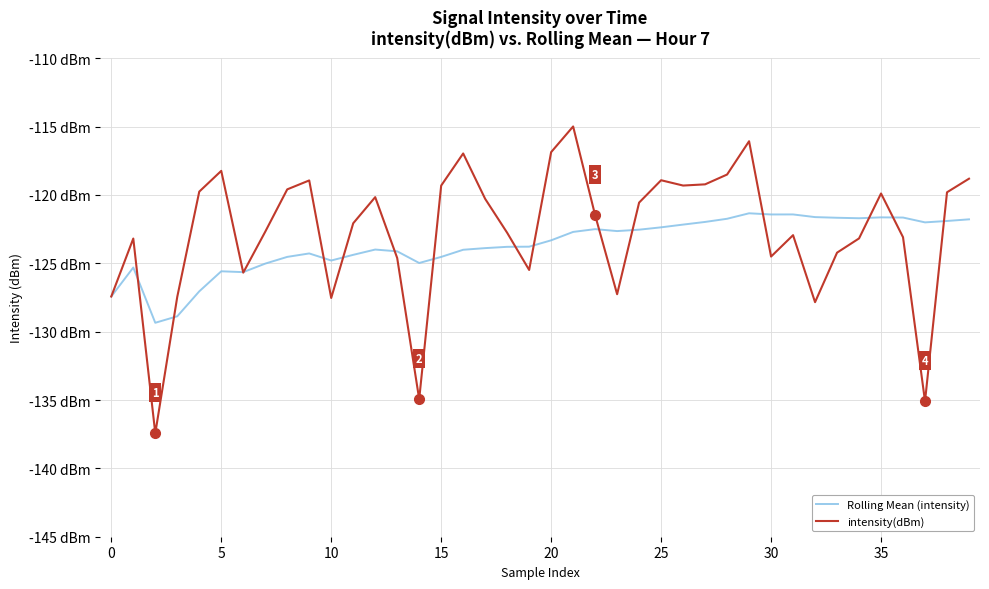

True or false: Rolling Mean (intensity) has more than 0 interior local peaks.

True